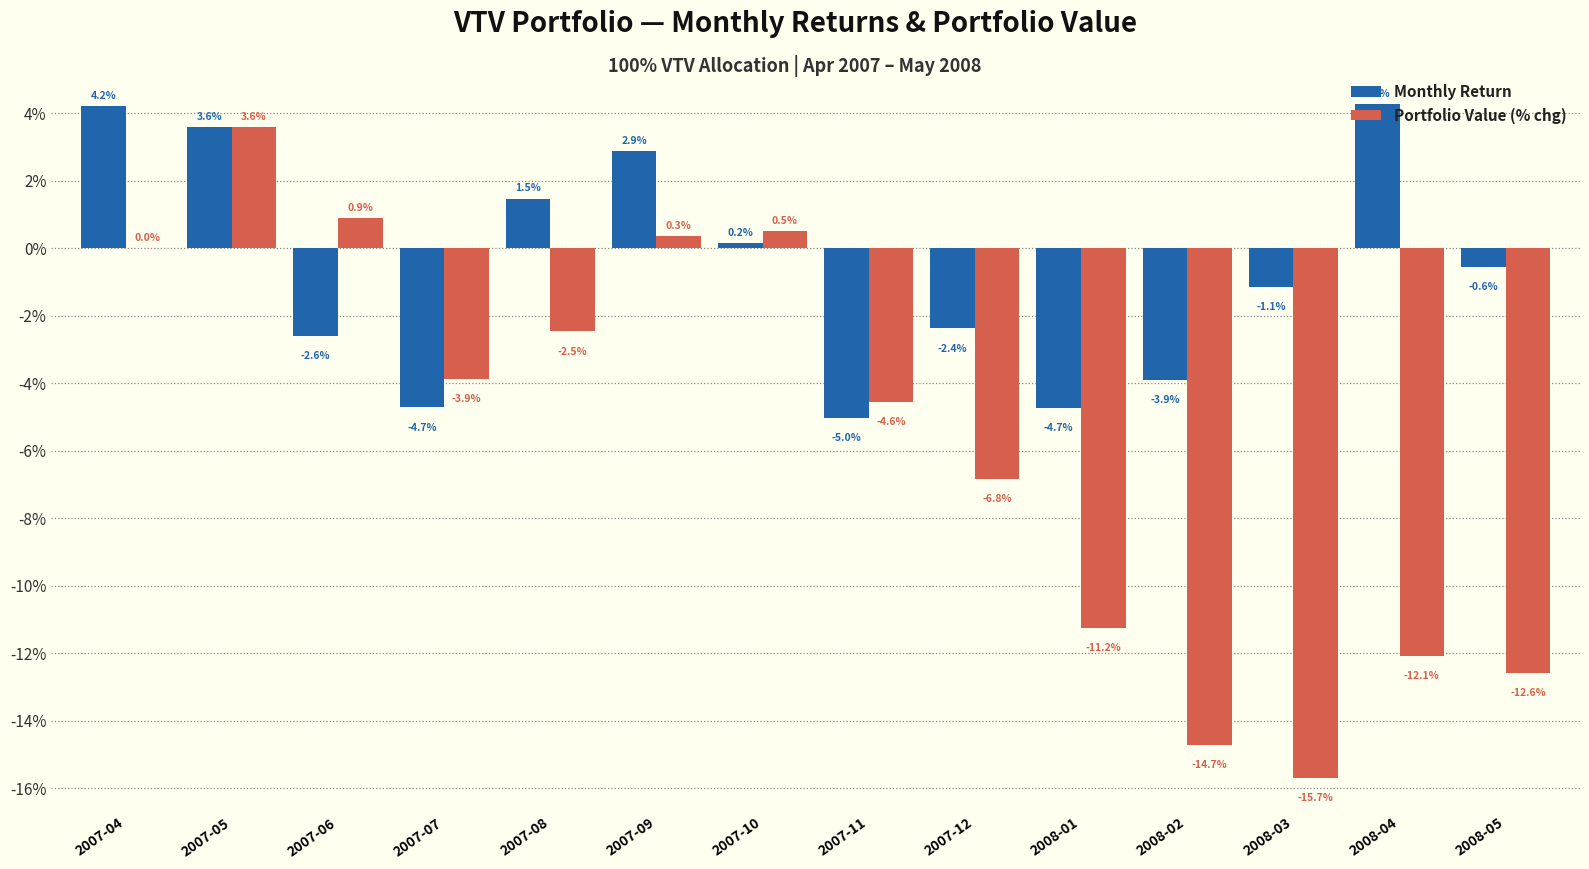

What is the greatest value displayed?

4.3